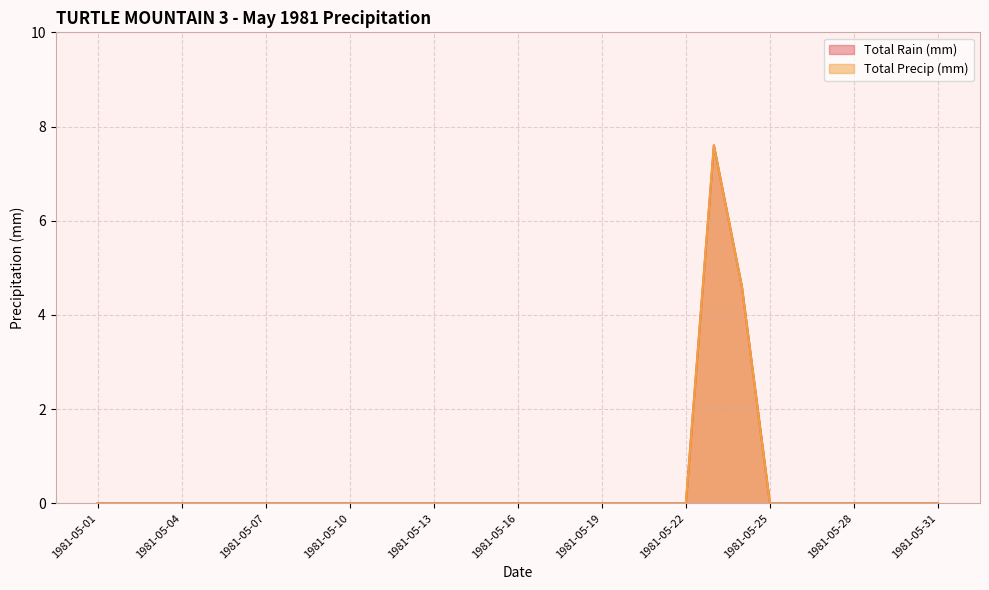

Which series has the largest range (max minus min)?

Total Rain (mm)